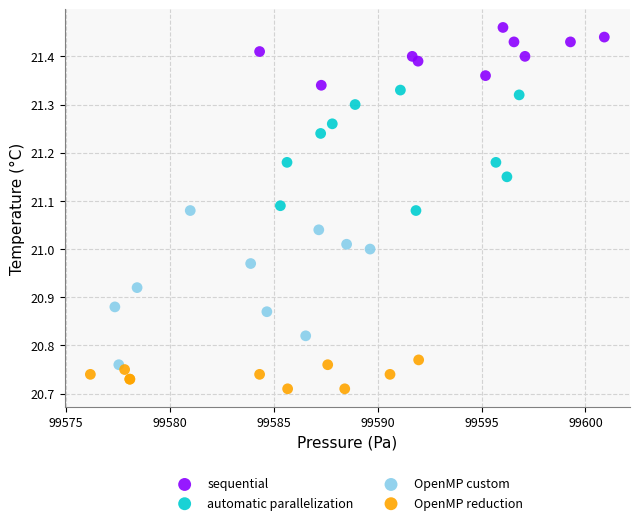

Which series contains the lowest Y value?

OpenMP reduction